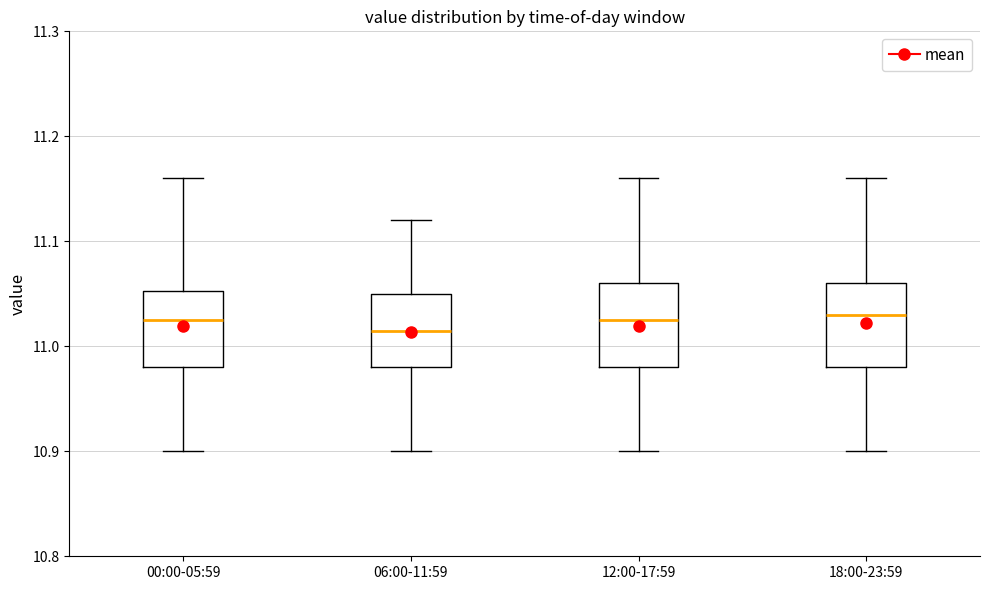

Where does the lower whisker of the box for 12:00-17:59 end on the y-axis? The values are not printed on the chart, so give them approximately, as read against the axis.

10.90